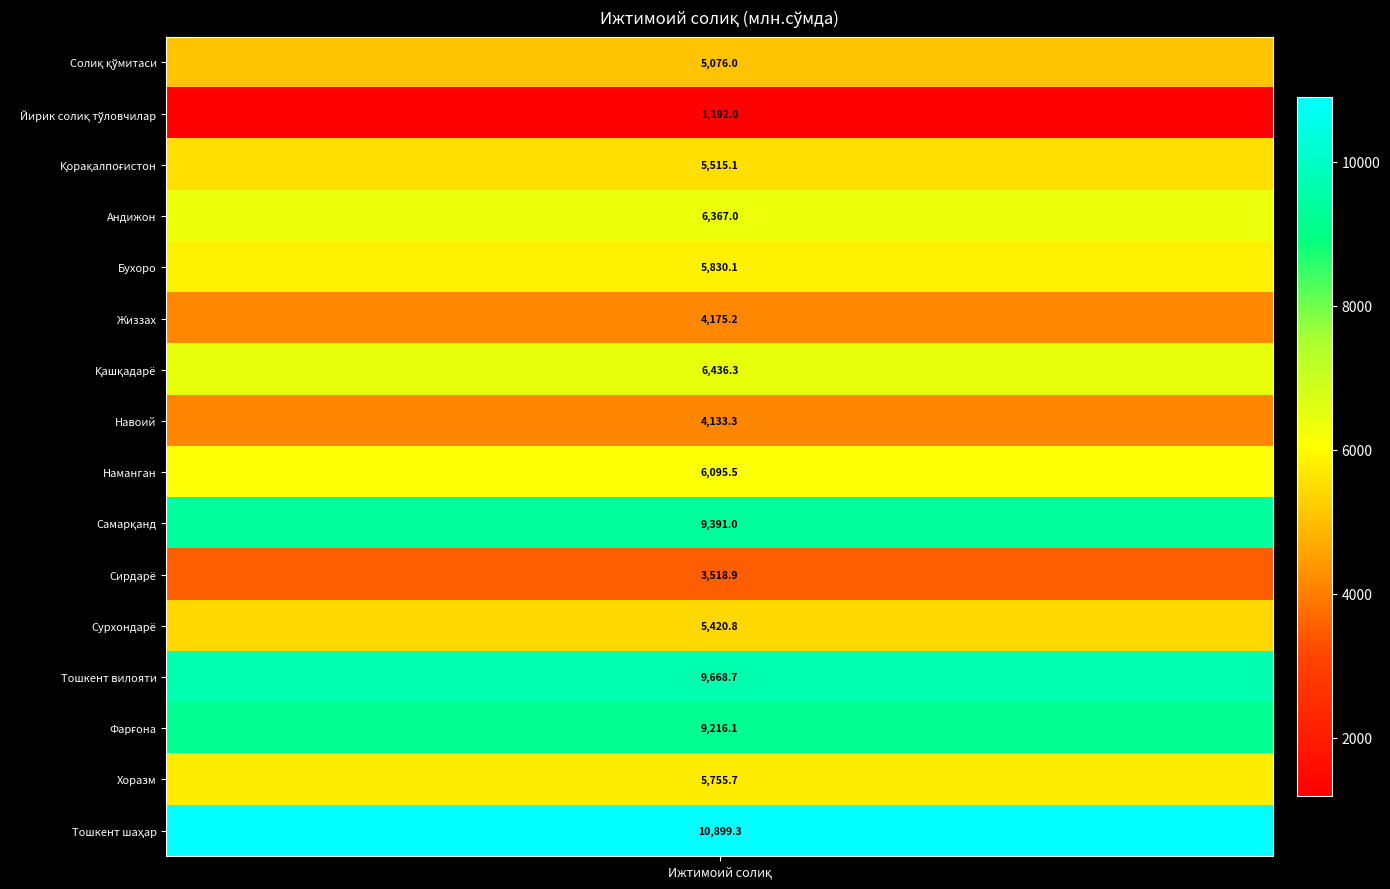

Rank the categories by value from lowest to highest.

Йирик солиқ тўловчилар, Сирдарё, Навоий, Жиззах, Солиқ қўмитаси, Сурхондарё, Қорақалпоғистон, Хоразм, Бухоро, Наманган, Андижон, Қашқадарё, Фарғона, Самарқанд, Тошкент вилояти, Тошкент шаҳар